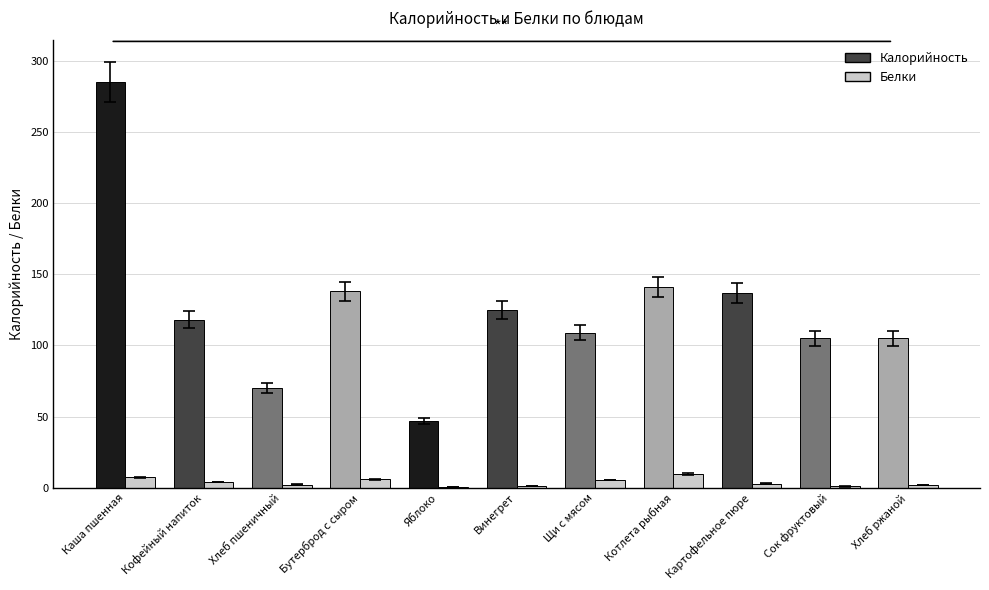

Which category has the highest value across all series?

Каша пшенная